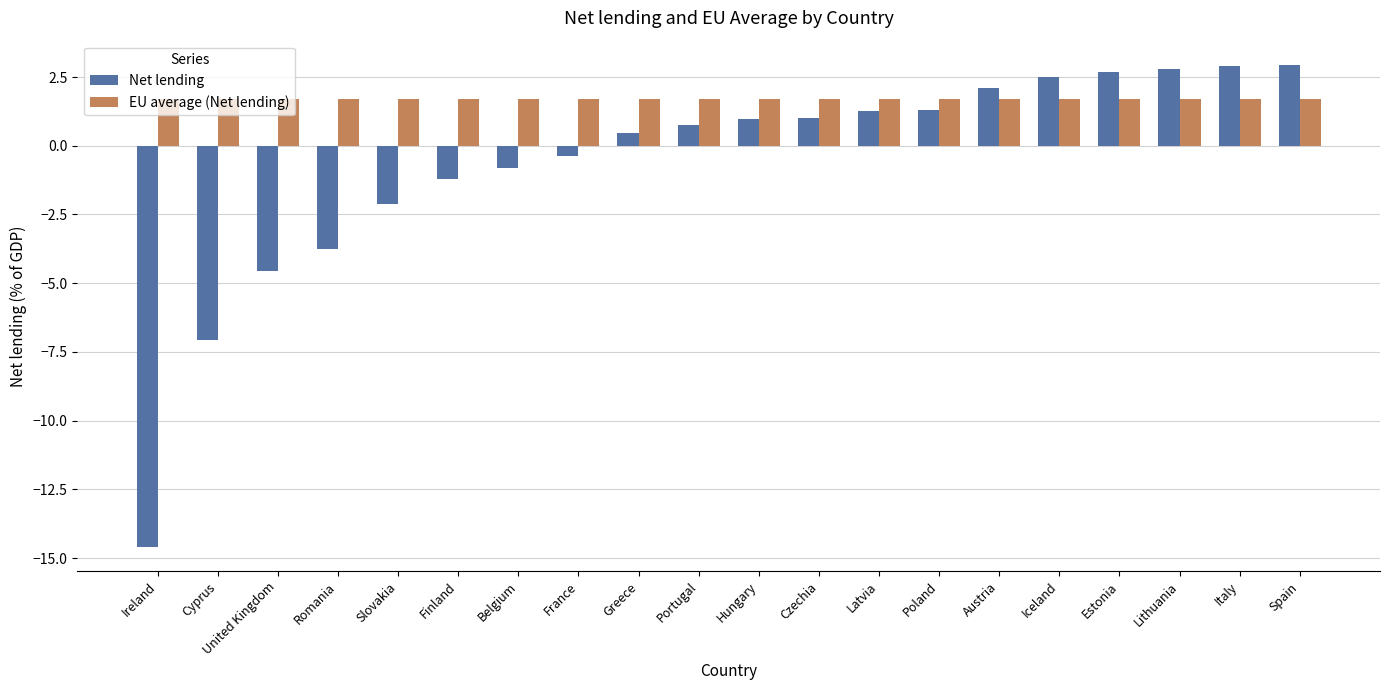

Read the EU average (Net lending) value at Belgium.

1.7